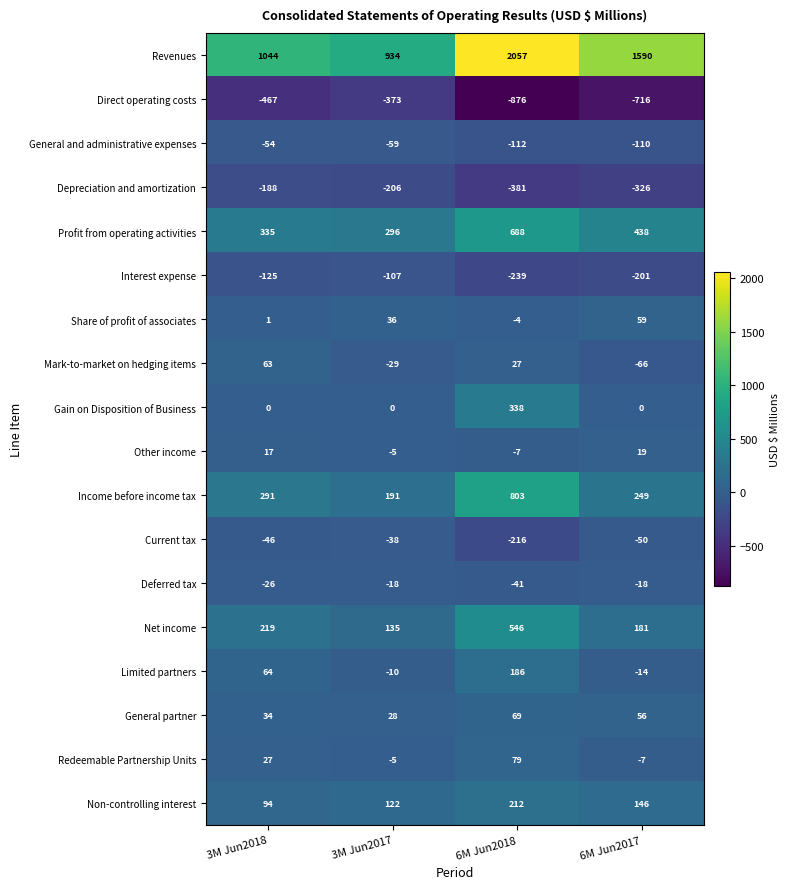

Which series has the largest total across all categories?

Revenues